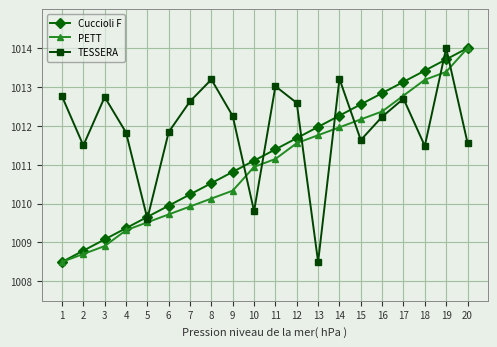

True or false: Cuccioli F has more than 0 points higher than both neighbors.

False